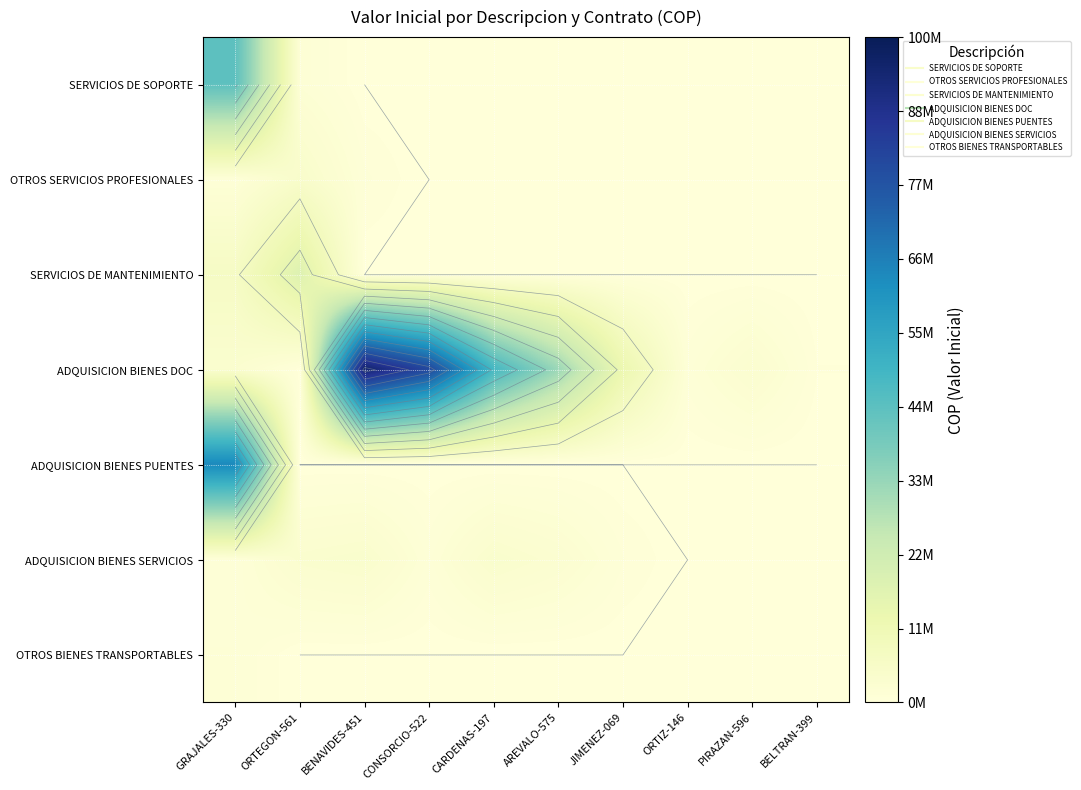

How many data points does each series have?

10